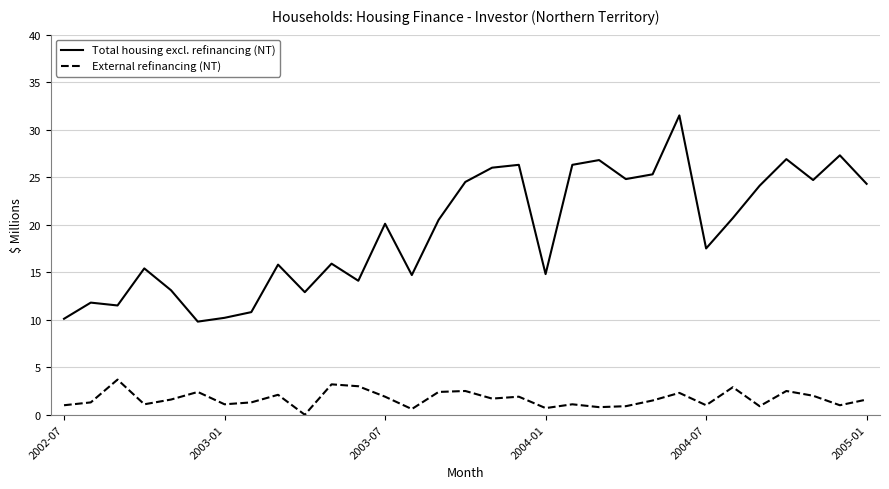

Count the number of categories in the chart.

31